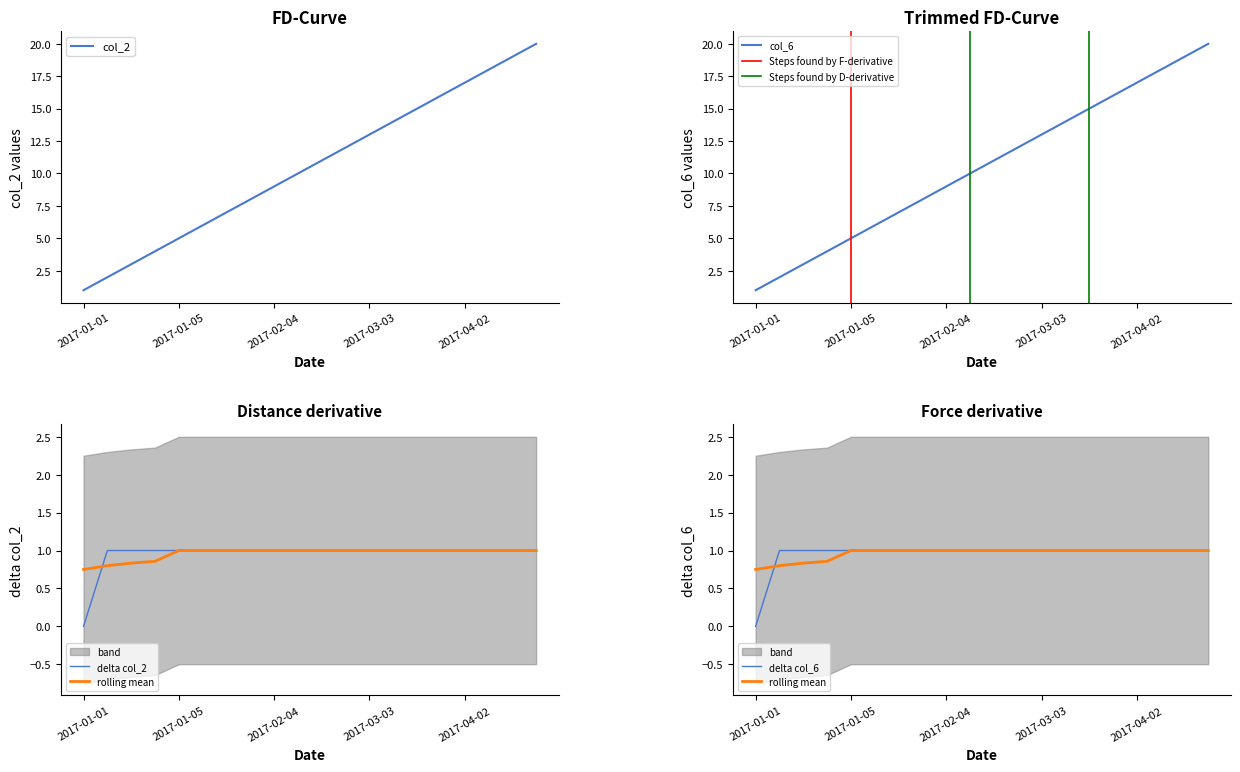

Between 2017-03-01 and 2017-03-04, which series saw the biggest shift?

col_2